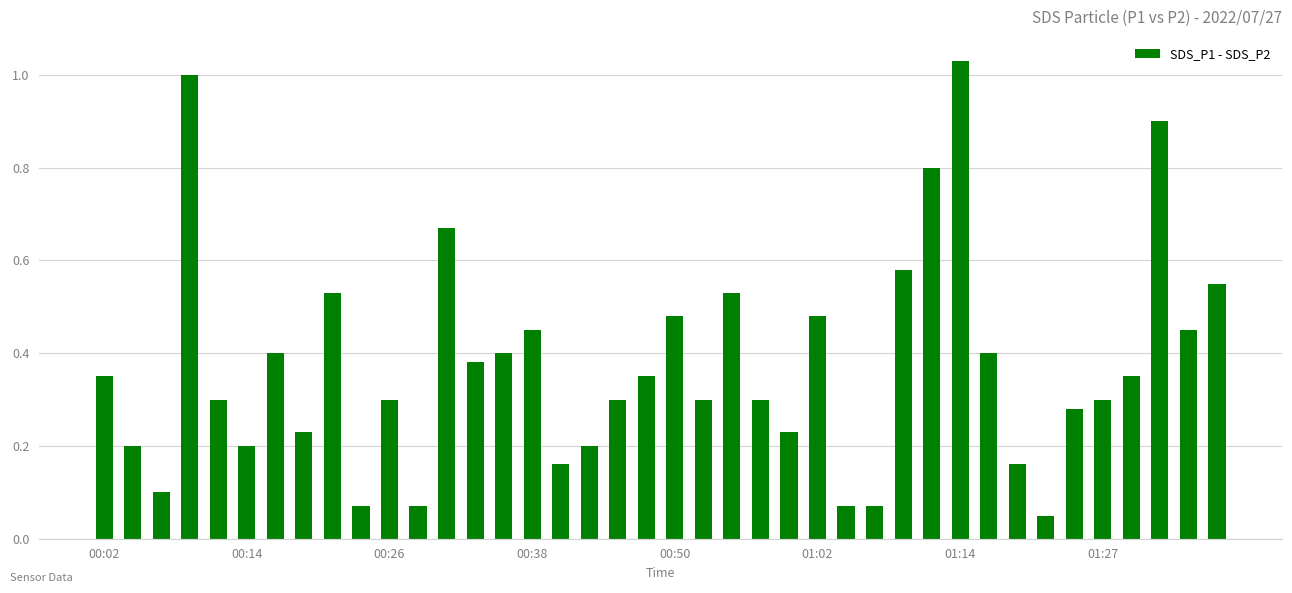

What is the difference between the second highest and second lowest values?

0.9